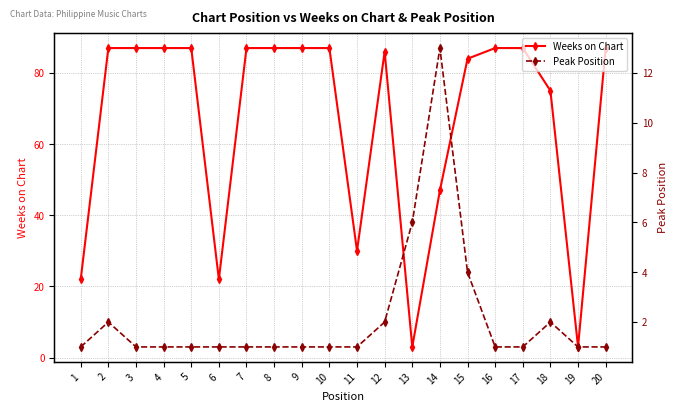

How many distinct data groups are displayed?

2